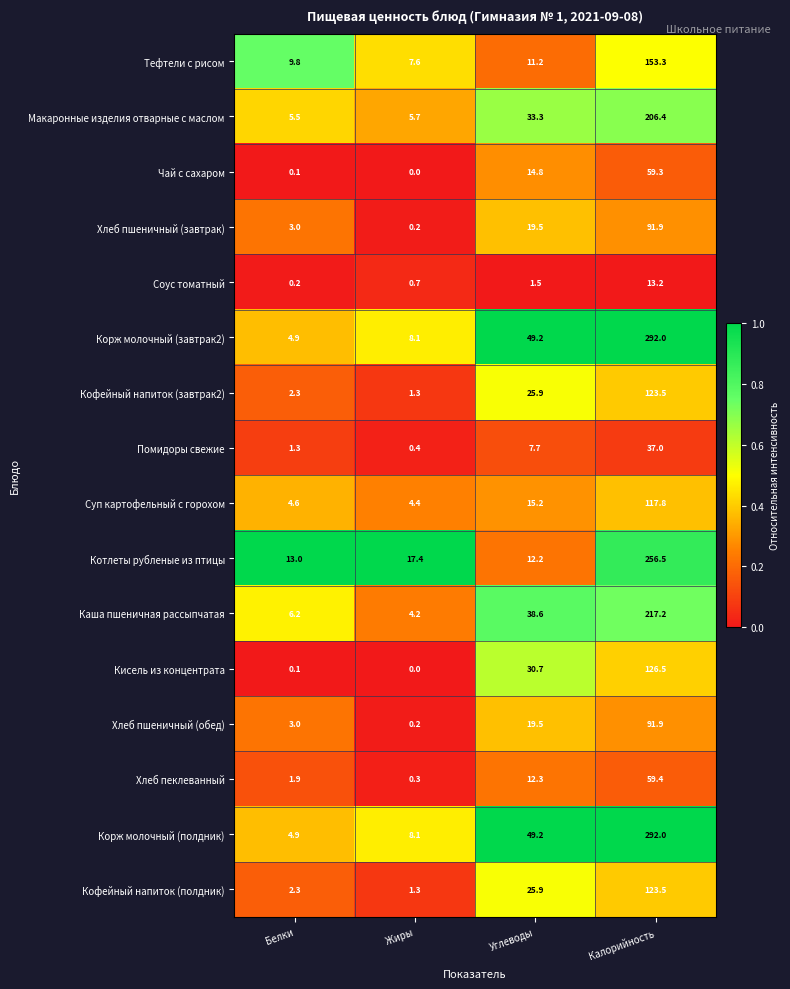

What is the difference between the second highest and second lowest values in the Суп картофельный с горохом series?

10.6